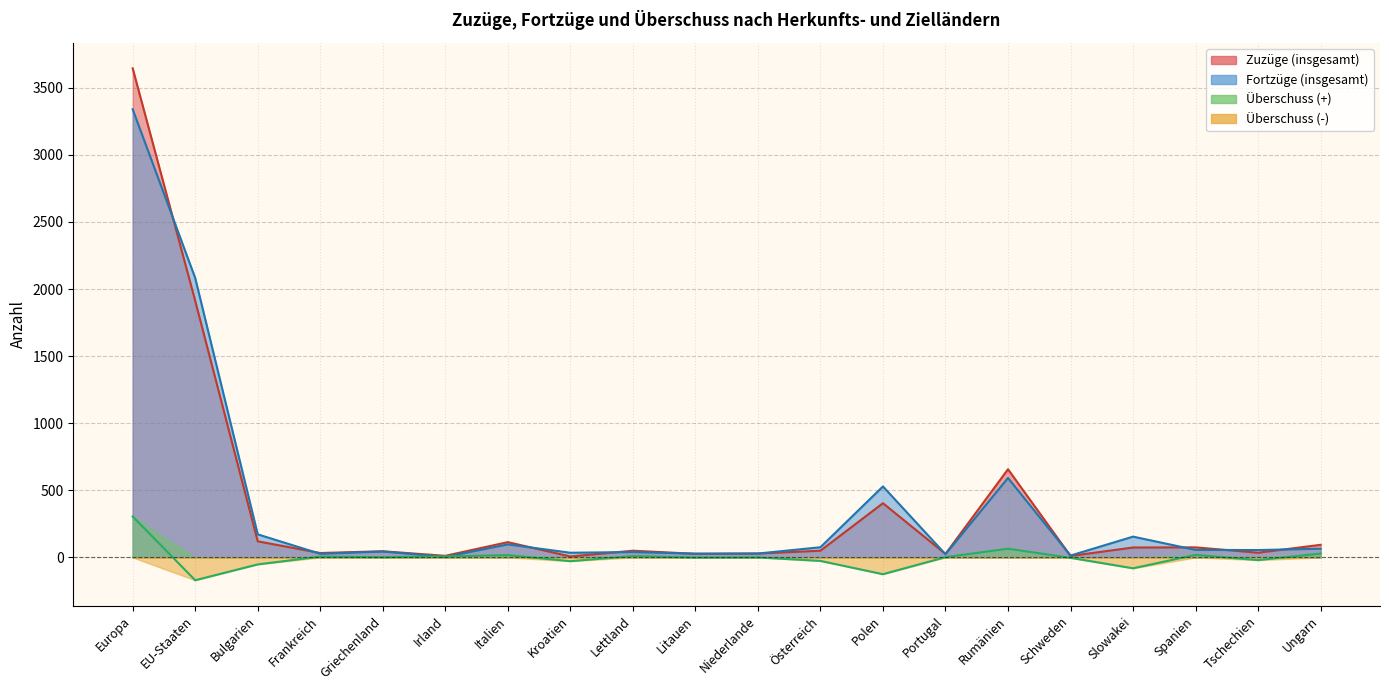

At which label is Überschuss closest to 67?

Rumänien